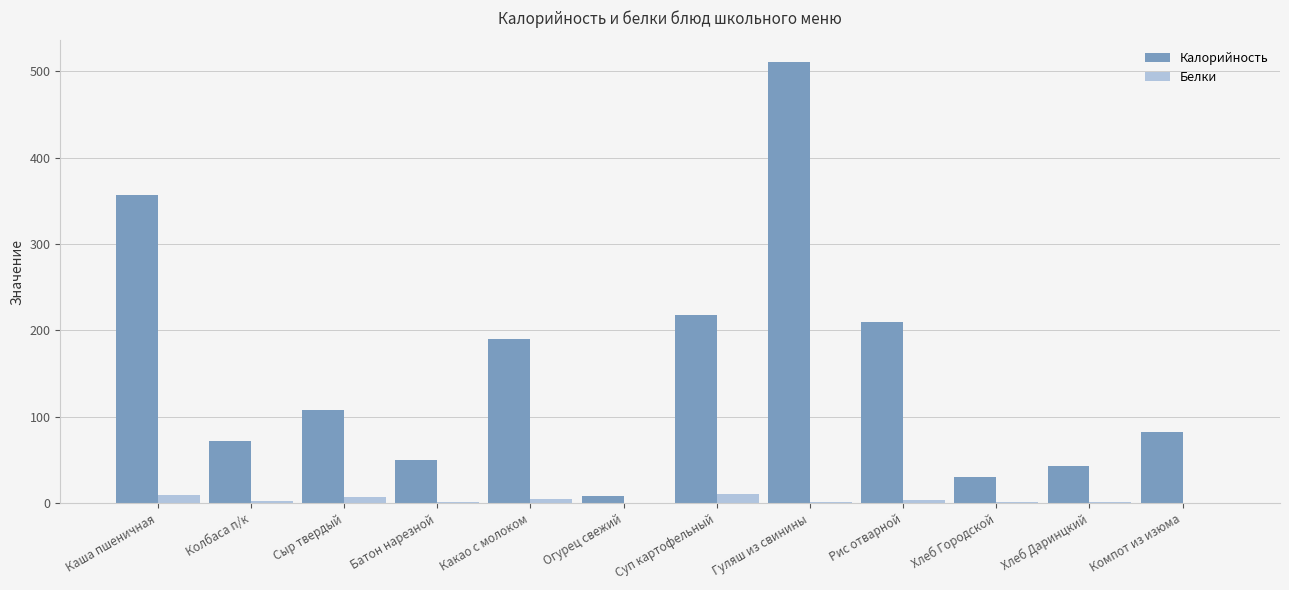

What is the spread (max minus min) of values at Суп картофельный?

206.5